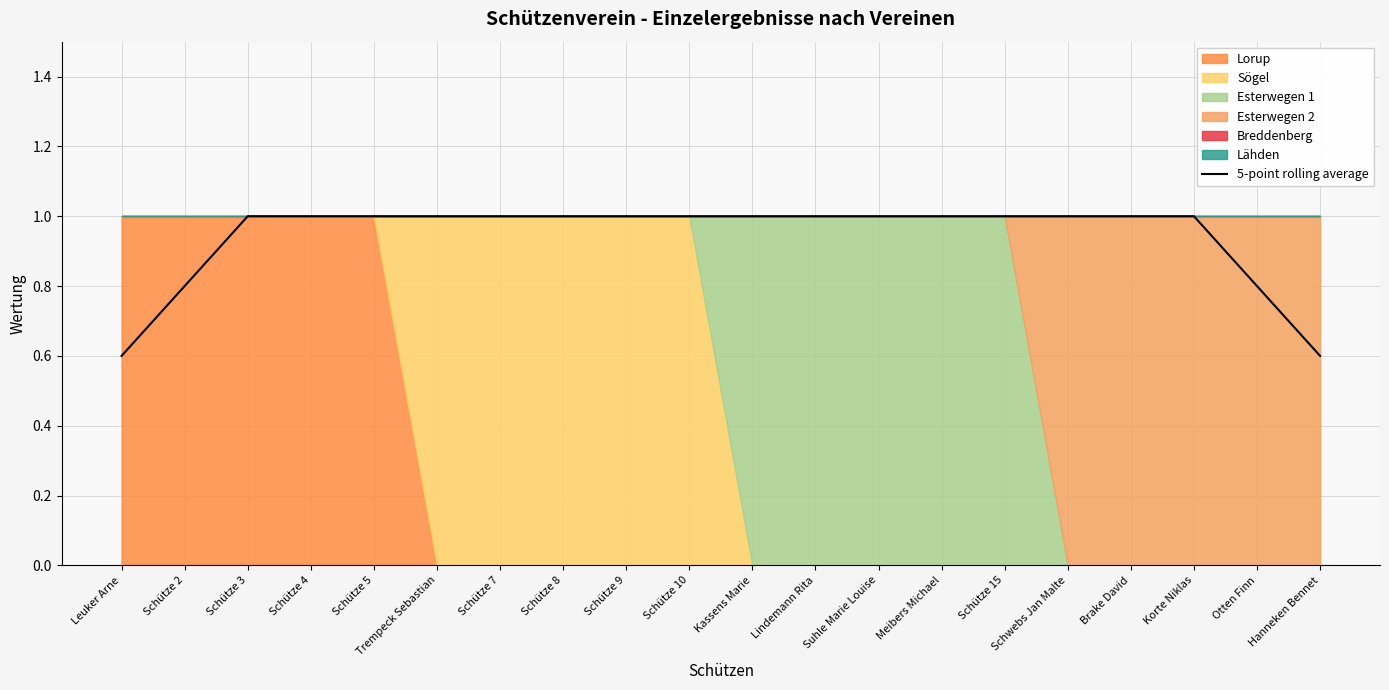

What is the difference between the maximum and second lowest values?

0.4